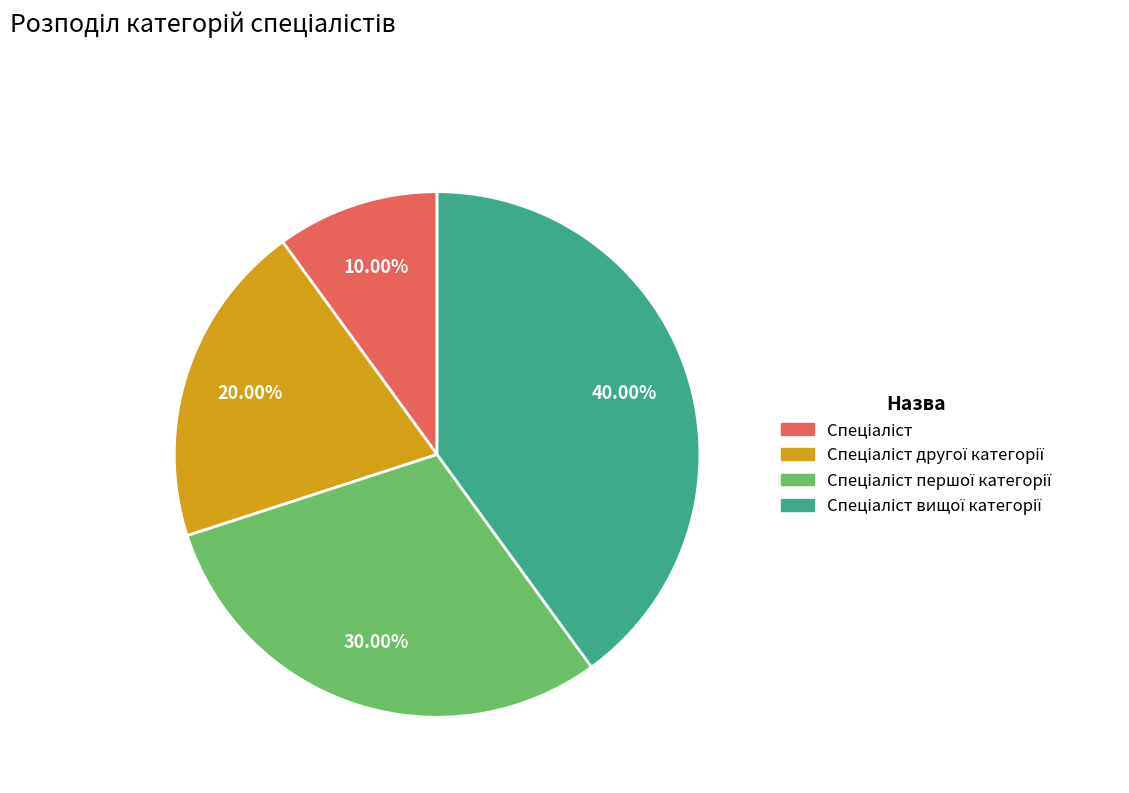

Is there any slice that represents more than half of the pie?

No